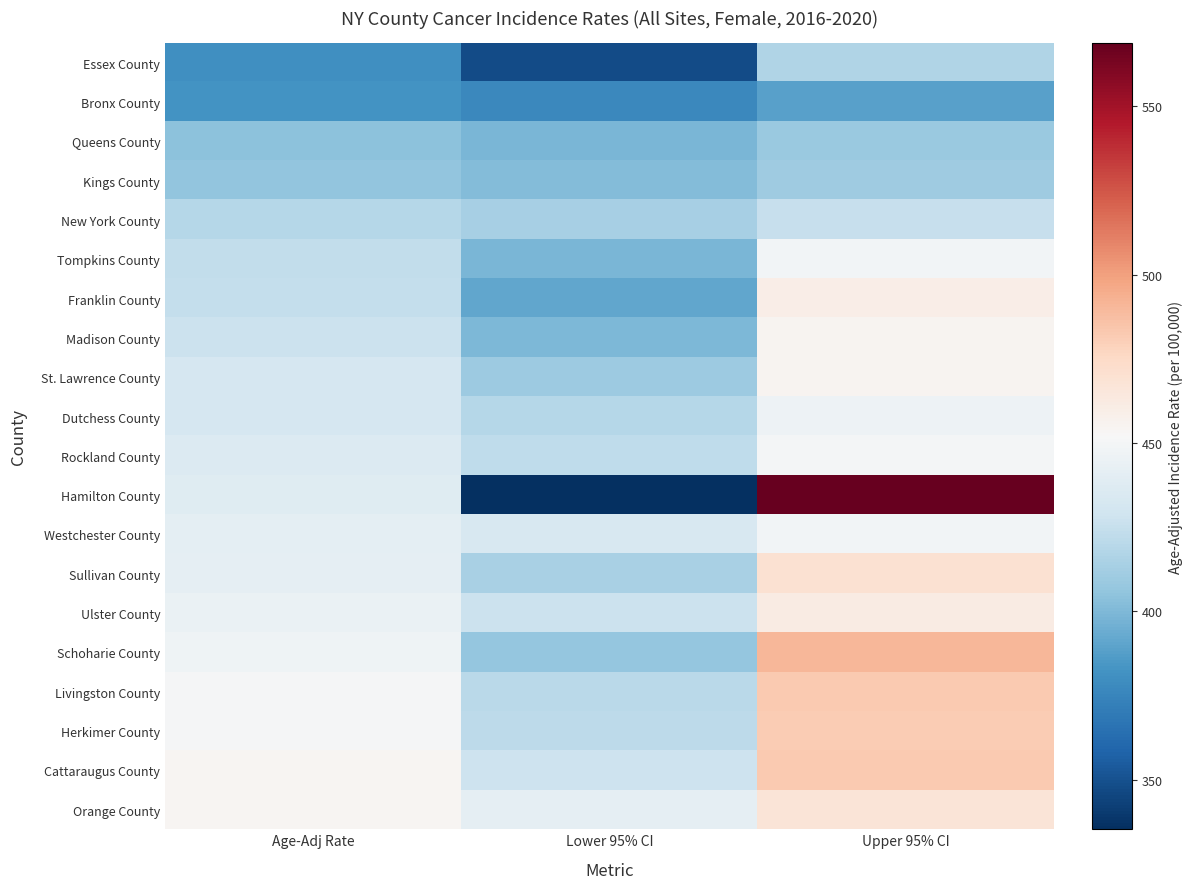

At which category is the sum across all series the highest?

Upper 95% CI